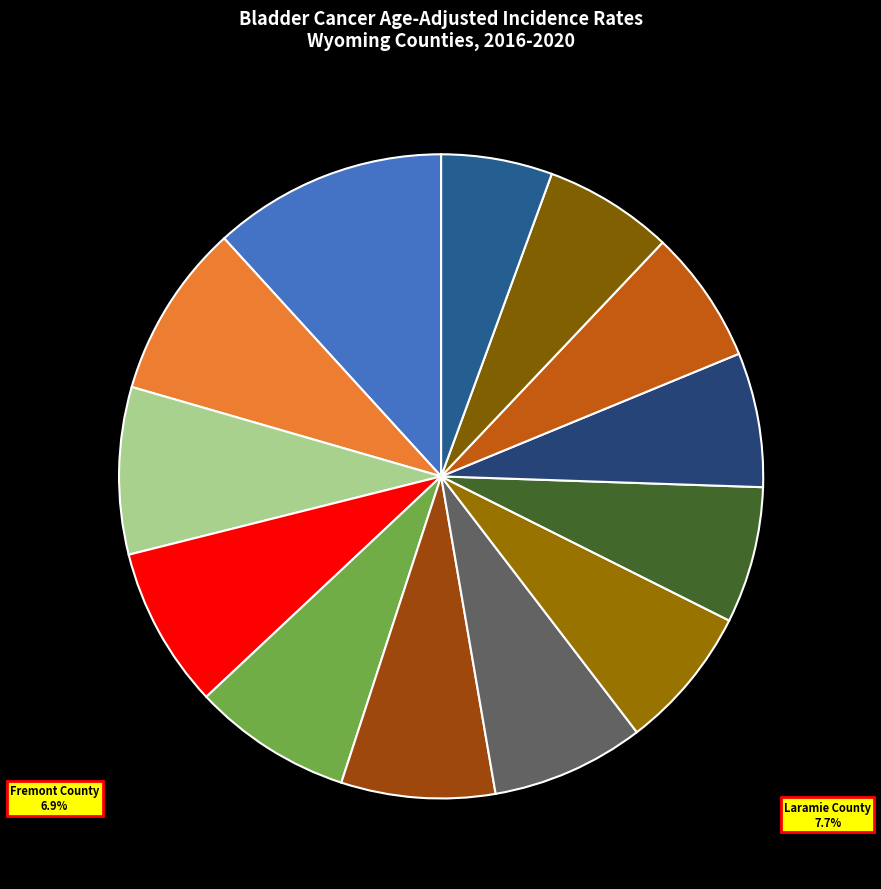

How many slices are in this pie chart?

13